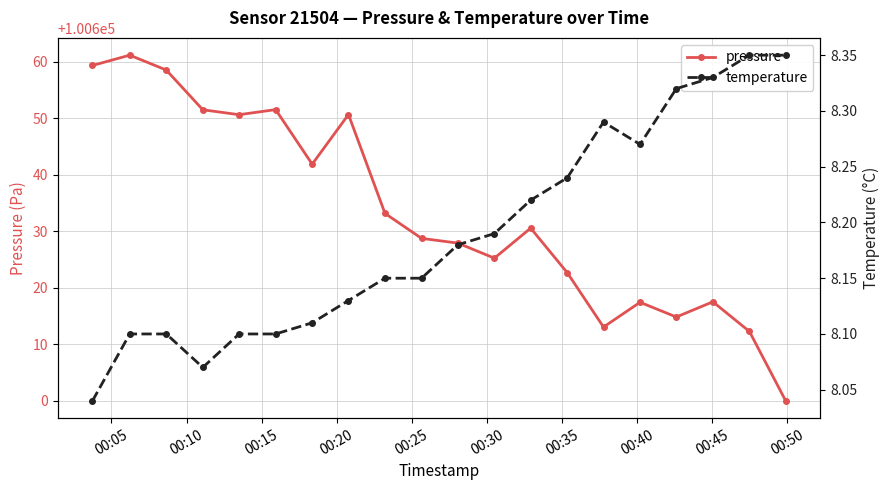

Reading left to right, list all the values displayed in this chart.

pressure: 100659.3	100661.2	100658.5	100651.5	100650.6	100651.5	100641.9	100650.7	100633.2	100628.8	100627.9	100625.2	100630.6	100622.7	100613.1	100617.4	100614.8	100617.5	100612.3	100600.0
temperature: 8.0	8.1	8.1	8.1	8.1	8.1	8.1	8.1	8.2	8.2	8.2	8.2	8.2	8.2	8.3	8.3	8.3	8.3	8.3	8.3